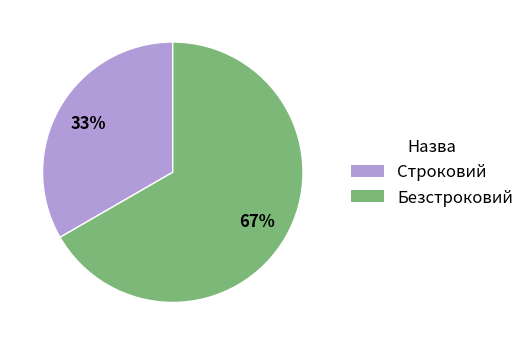

Between Строковий and Безстроковий, which is larger?

Безстроковий